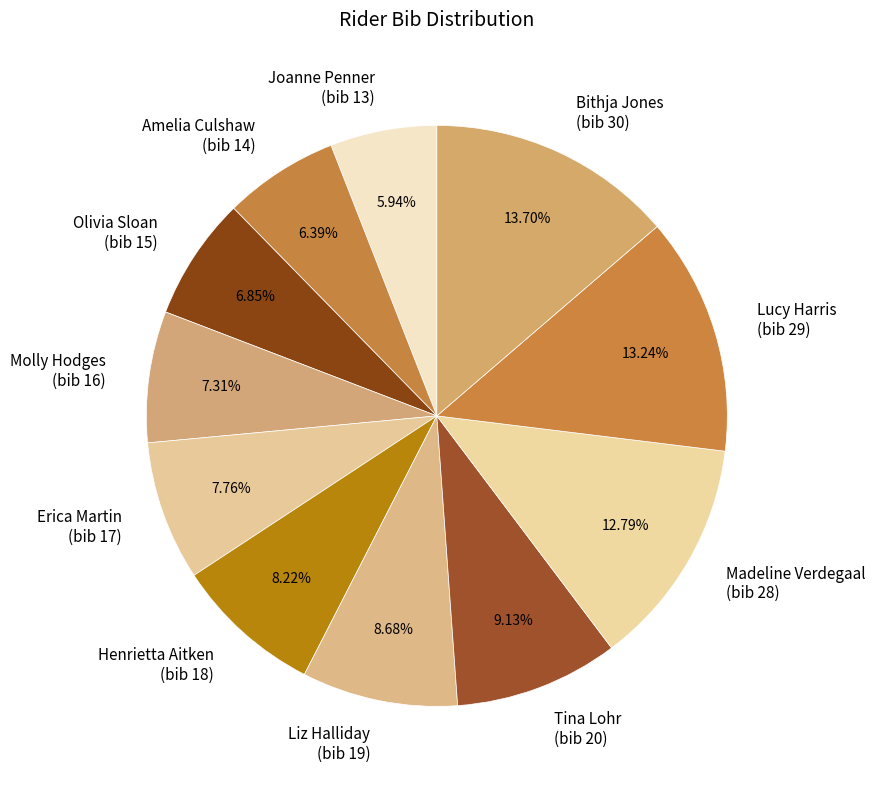

Is Henrietta Aitken (bib 18) the majority of the pie?

No